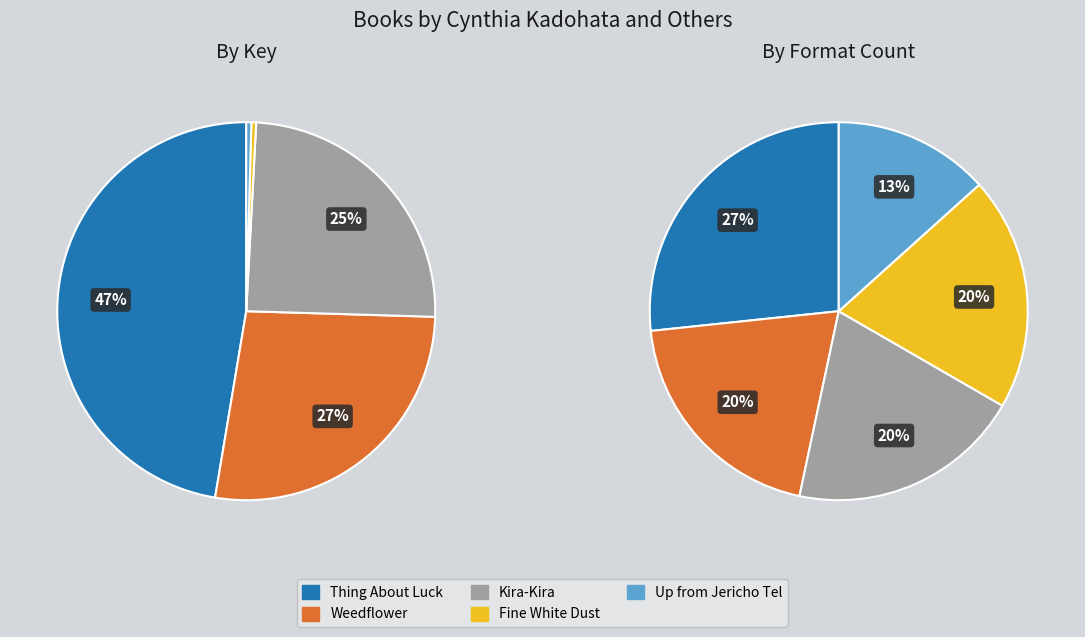

What is the ratio of the value at Thing About Luck to the value at Weedflower?

1.7